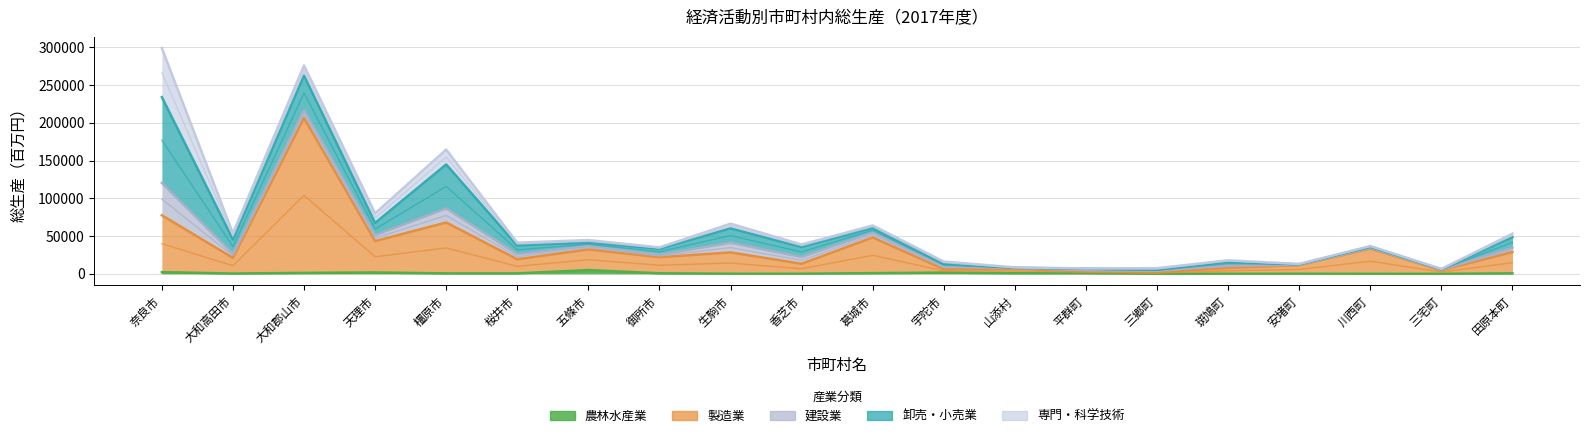

Where is the first local maximum for 製造業?

大和郡山市